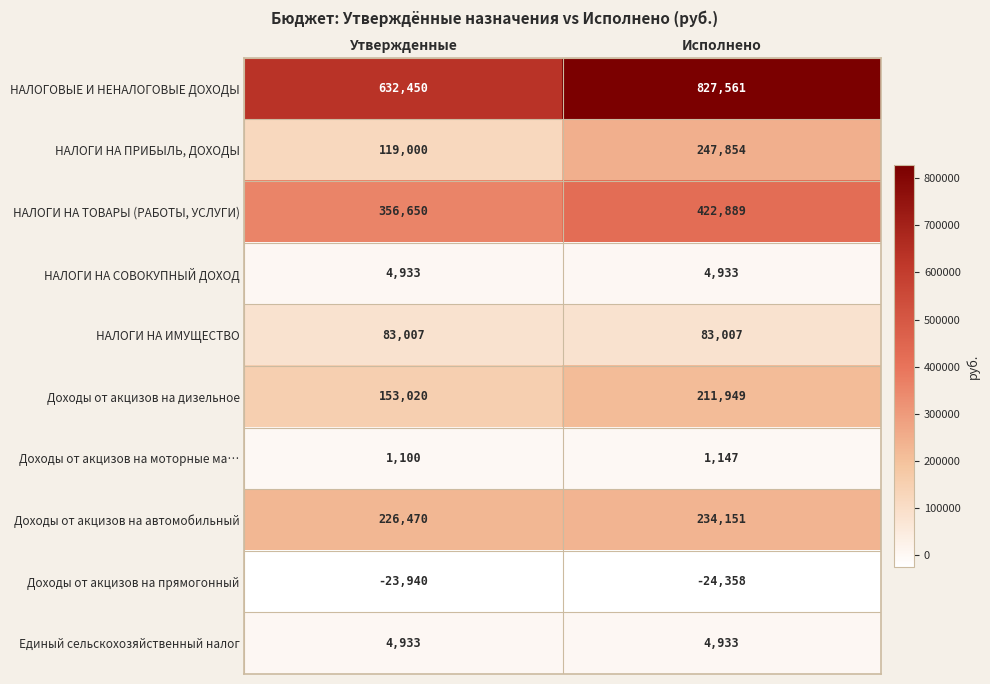

Which series has the largest range (max minus min)?

НАЛОГОВЫЕ И НЕНАЛОГОВЫЕ ДОХОДЫ